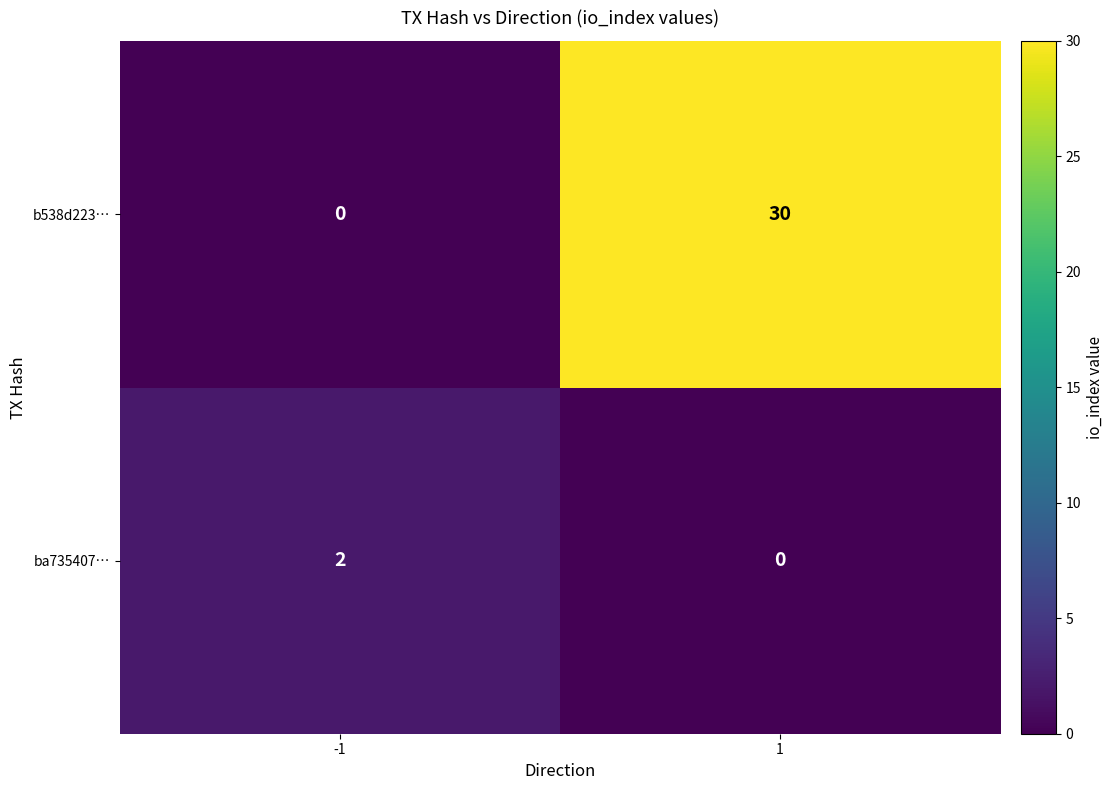

The value of b538d223… at -1 is 0. True or false?

True